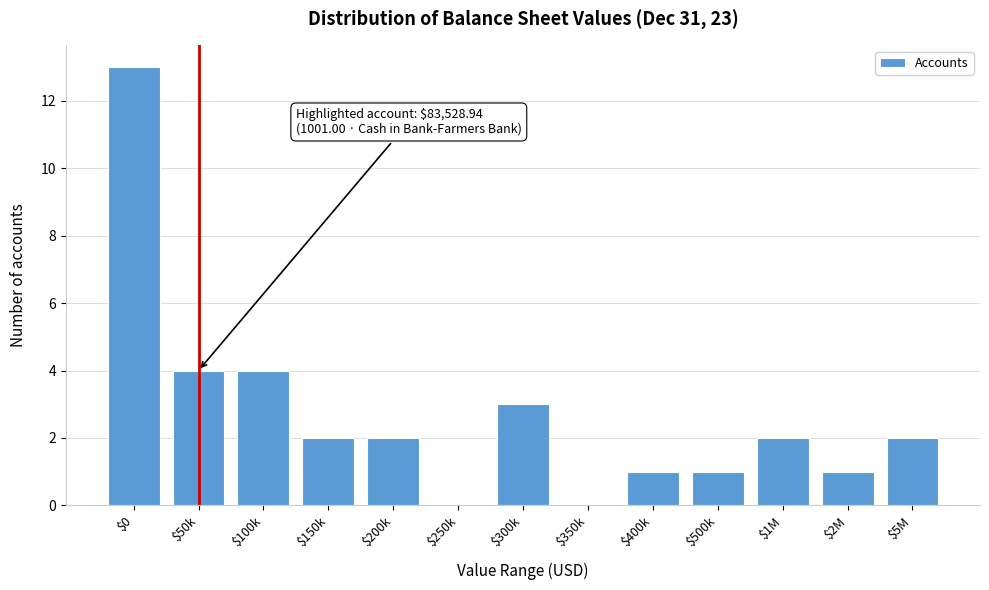

True or false: the data shows 1 at $2M.

True